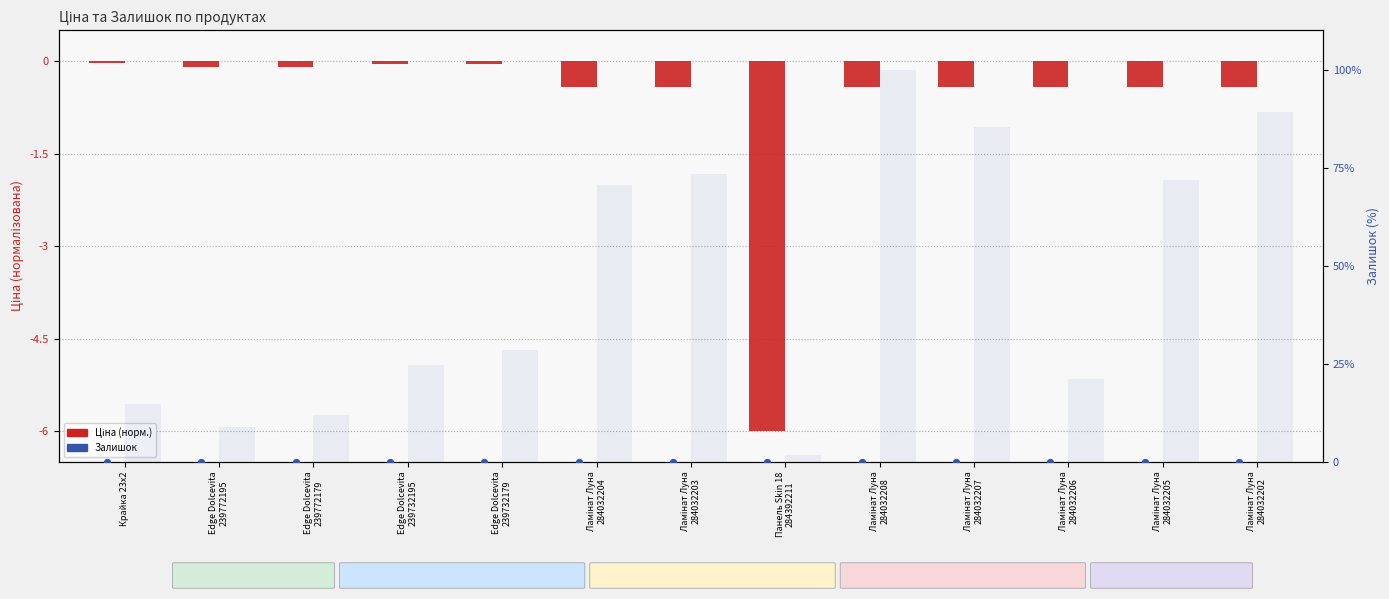

What is the total value across all series at Edge Dolcevita
239732195?

24.6